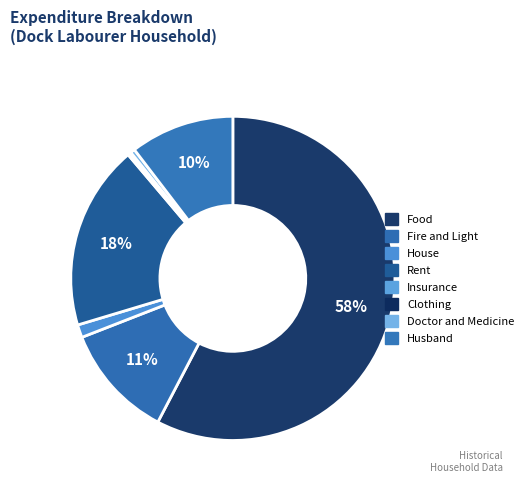

To the nearest percent, what portion does Food represent?

58%